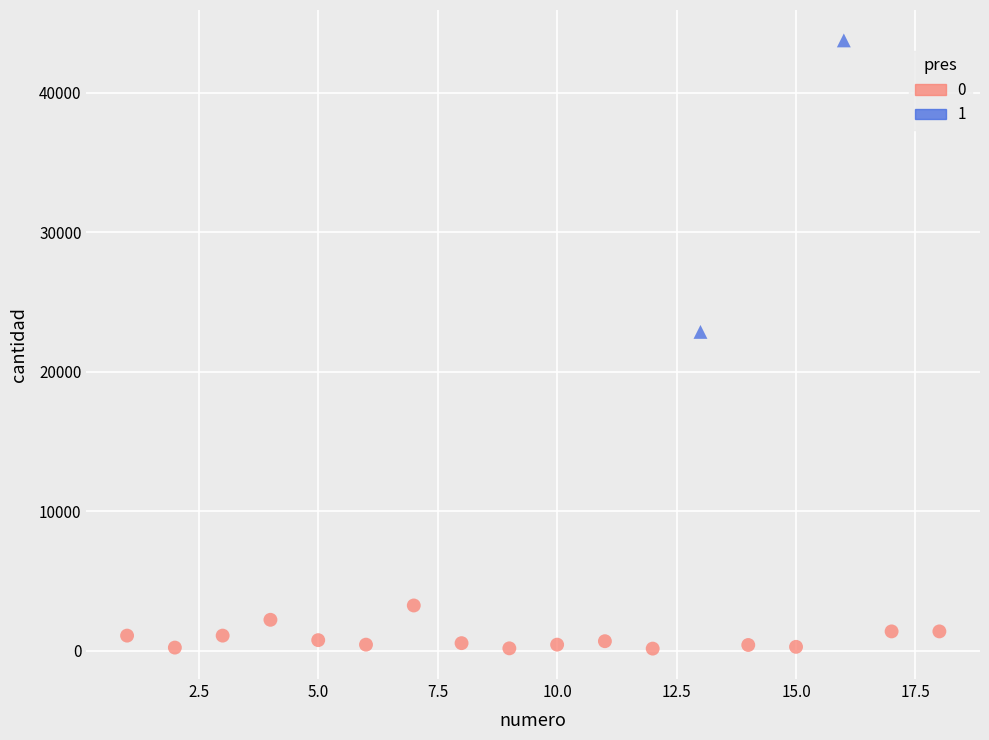

Which series contains the lowest Y value?

0